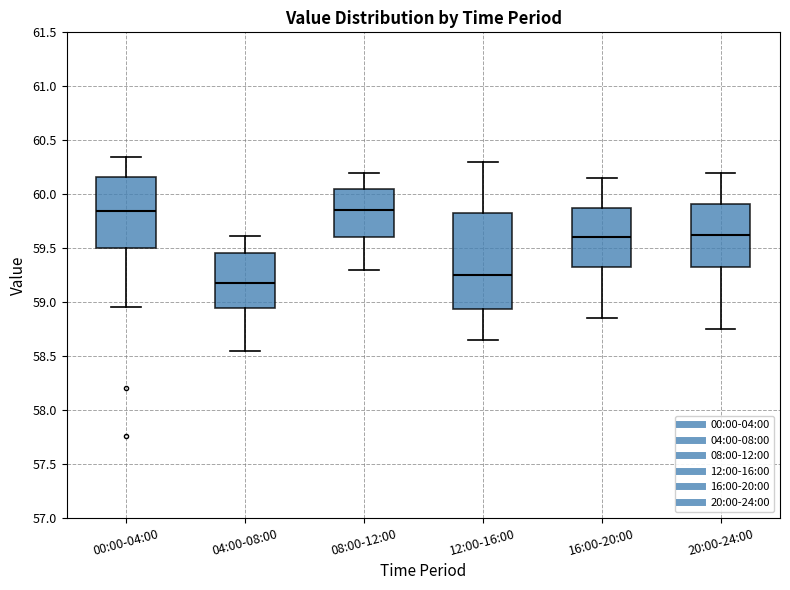

Reading left to right, read every box against the y-axis: the position of its median line, the range the box covers, and the ends of its whiskers. The values are not printed on the chart, so give them approximately, as read against the axis.

00:00-04:00: median 59.85, box 59.50 to 60.15, whiskers 58.95 to 60.35
04:00-08:00: median 59.20, box 58.95 to 59.45, whiskers 58.55 to 59.60
08:00-12:00: median 59.85, box 59.60 to 60.05, whiskers 59.30 to 60.20
12:00-16:00: median 59.25, box 58.95 to 59.85, whiskers 58.65 to 60.30
16:00-20:00: median 59.60, box 59.35 to 59.90, whiskers 58.85 to 60.15
20:00-24:00: median 59.65, box 59.35 to 59.90, whiskers 58.75 to 60.20